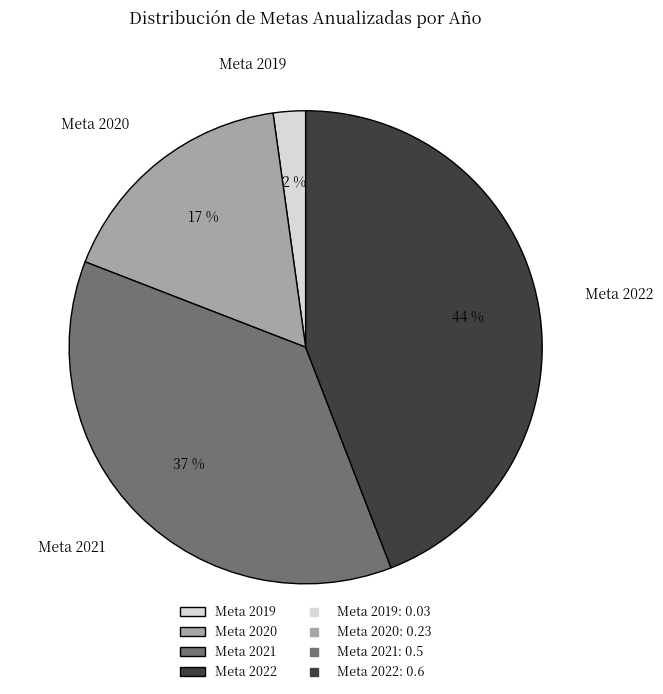

Rank the categories by value from lowest to highest.

Meta 2019, Meta 2020, Meta 2021, Meta 2022